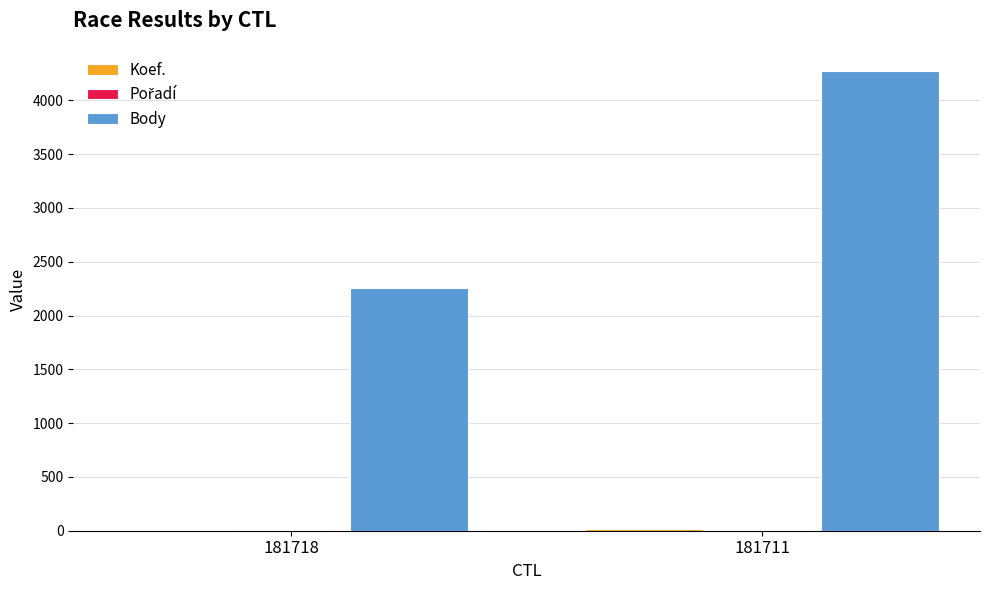

The value of Body at 181718 is 2260. True or false?

True